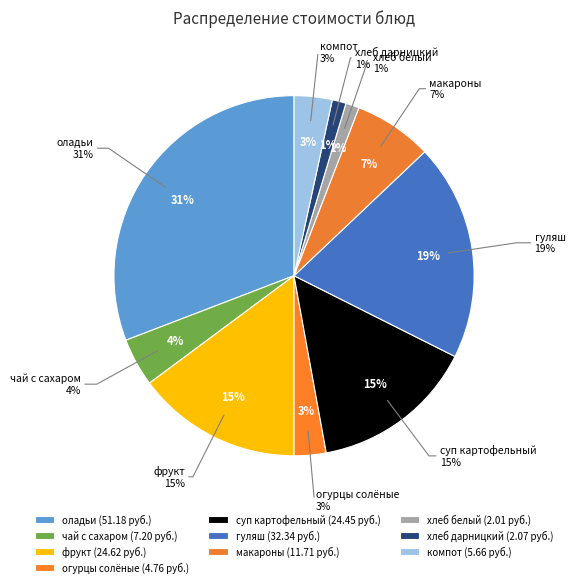

Does any single category account for the majority?

No